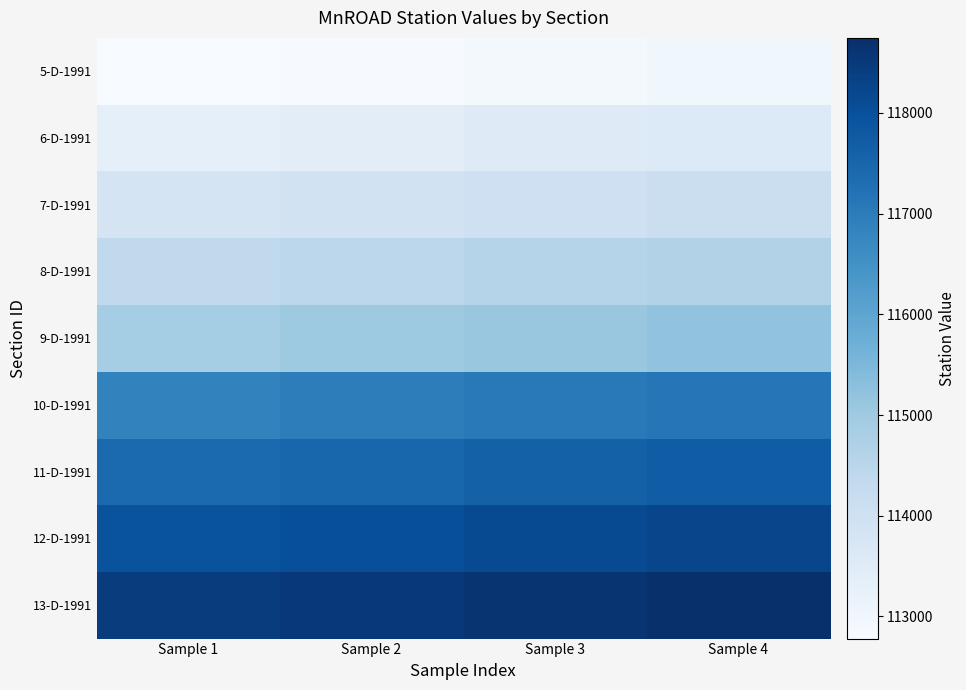

Rank the series by their maximum value, from highest to lowest.

13-D-1991, 12-D-1991, 11-D-1991, 10-D-1991, 9-D-1991, 8-D-1991, 7-D-1991, 6-D-1991, 5-D-1991